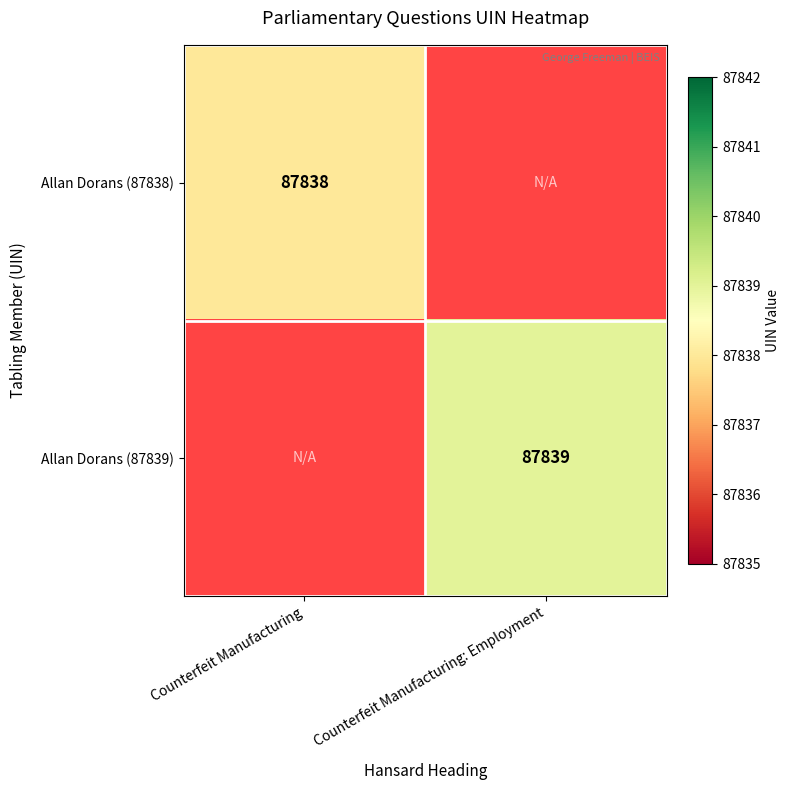

What is the greatest value displayed?

87839.0